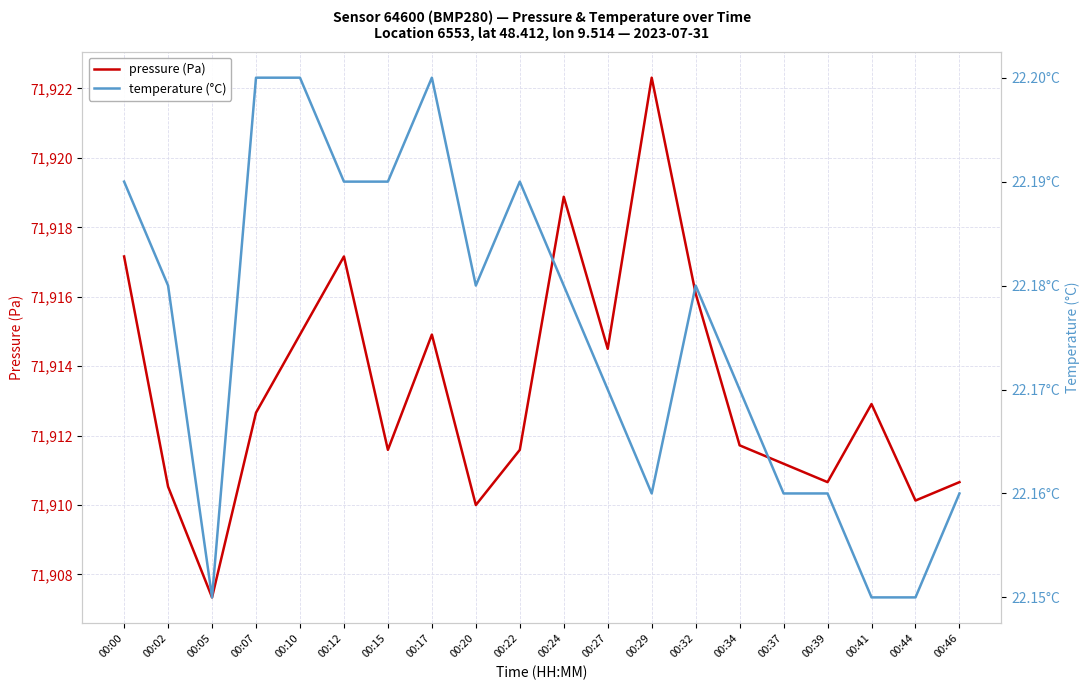

How many distinct data groups are displayed?

2